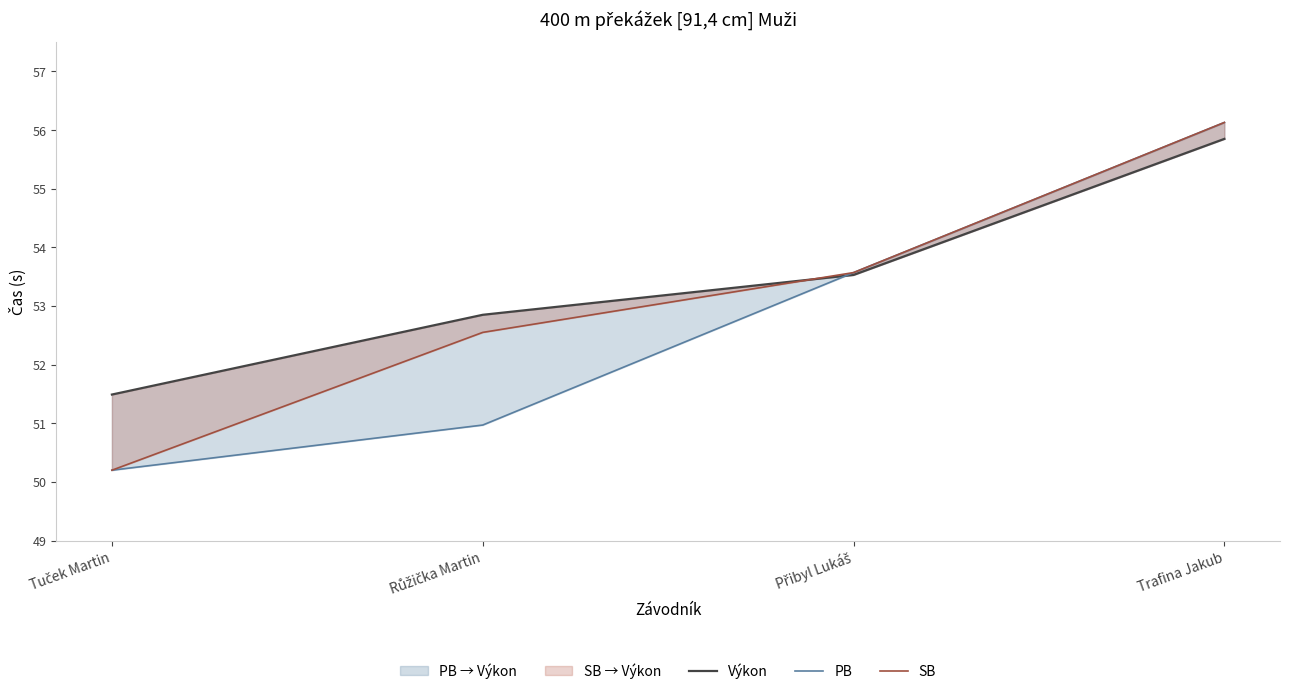

Which label corresponds to the largest value in the chart?

Trafina Jakub